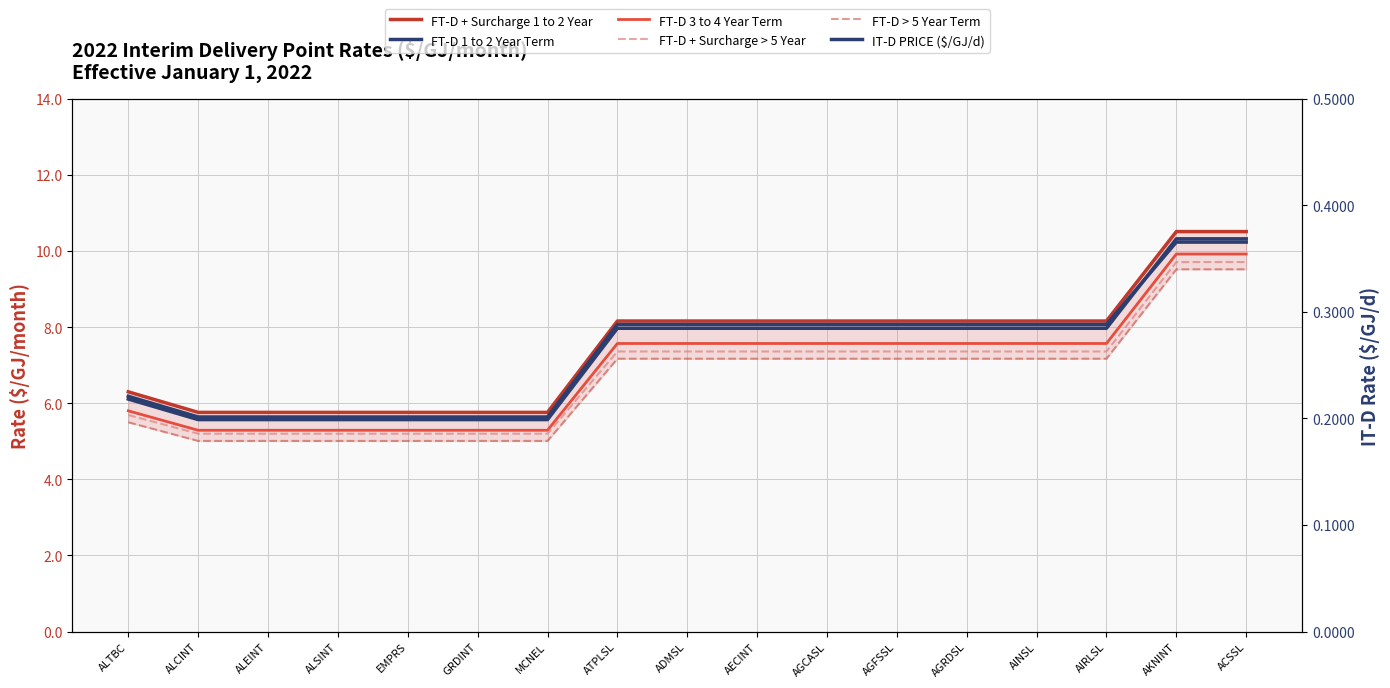

What is the maximum value for FT-D + Surcharge 1 to 2 Year?

10.5